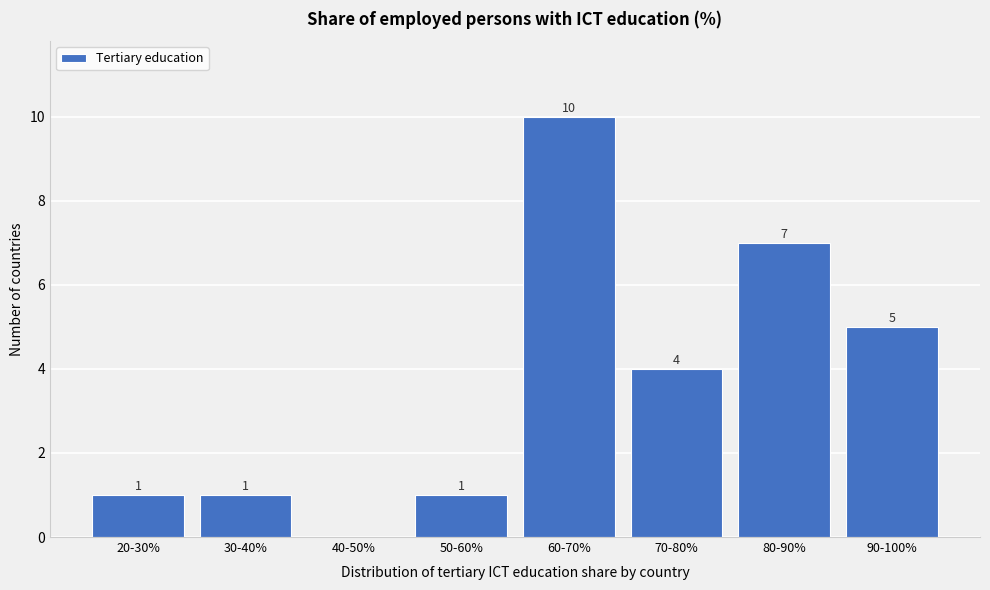

Reading left to right, list all the values displayed in this chart.

20-30%=1	30-40%=1	40-50%=0	50-60%=1	60-70%=10	70-80%=4	80-90%=7	90-100%=5